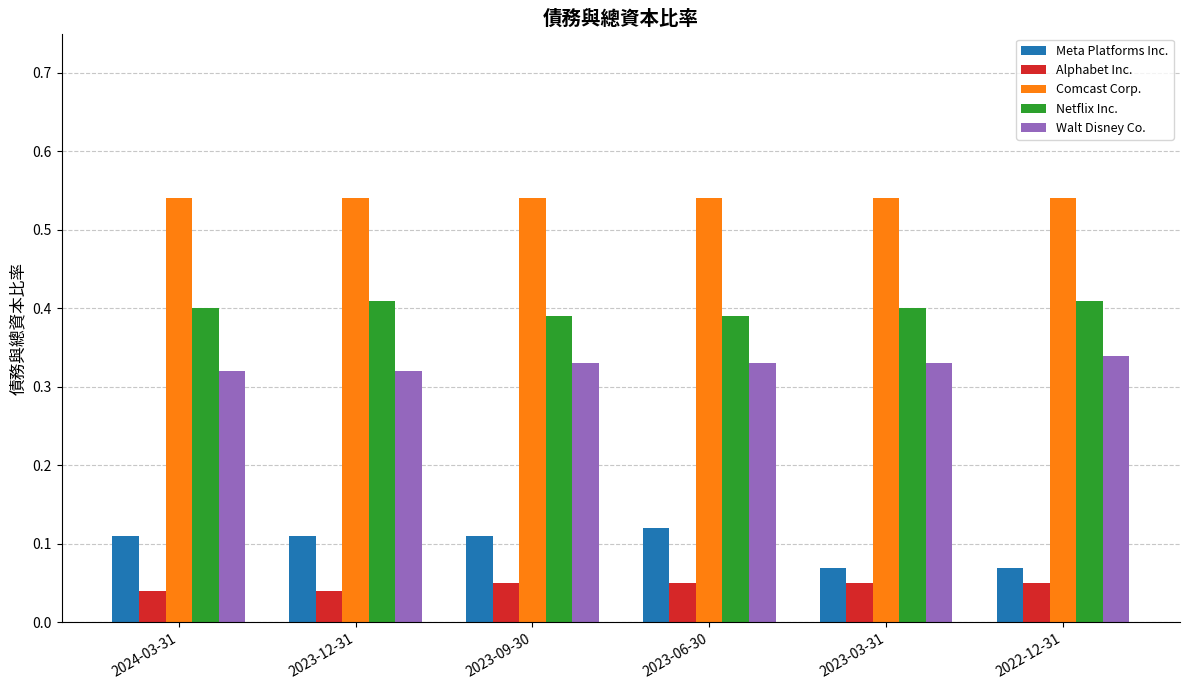

What is the sum of the Comcast Corp. values at 2023-03-31 and 2023-12-31?

1.1